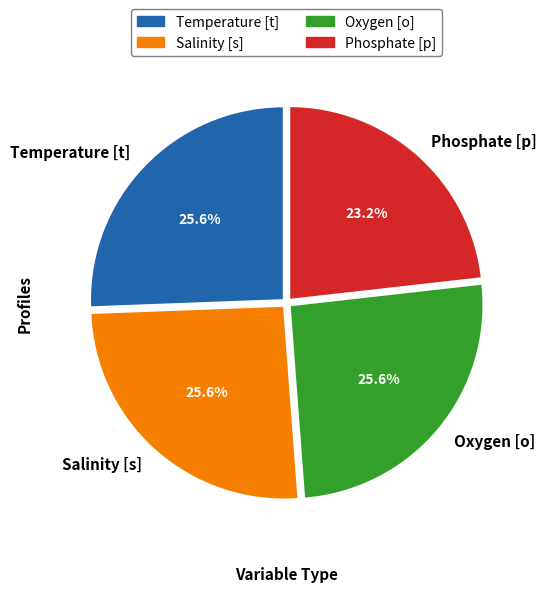

Does Salinity [s] account for over 50% of the chart?

No